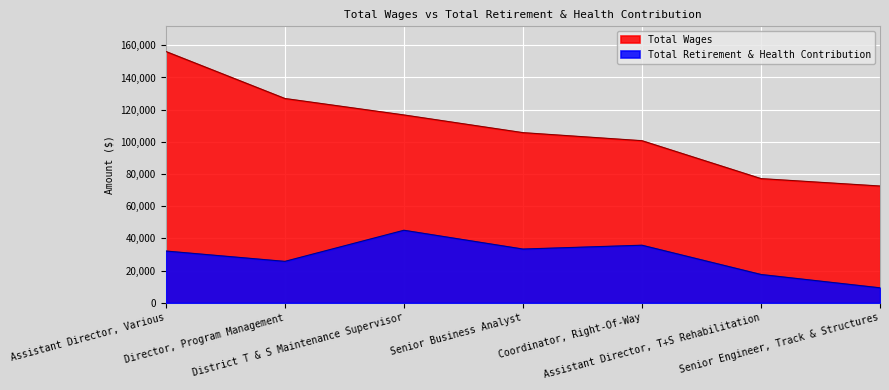

What is the sum of all Total Retirement & Health Contribution values?

199262